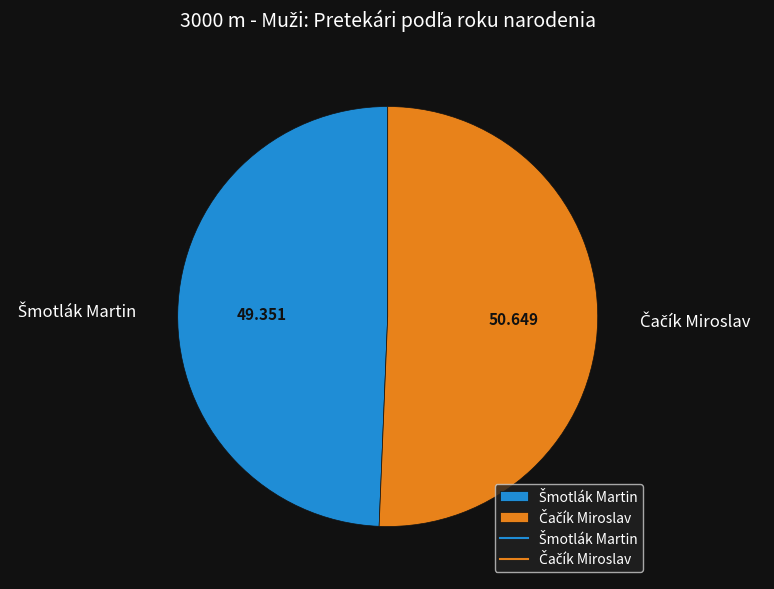

How many segments does this pie chart have?

2